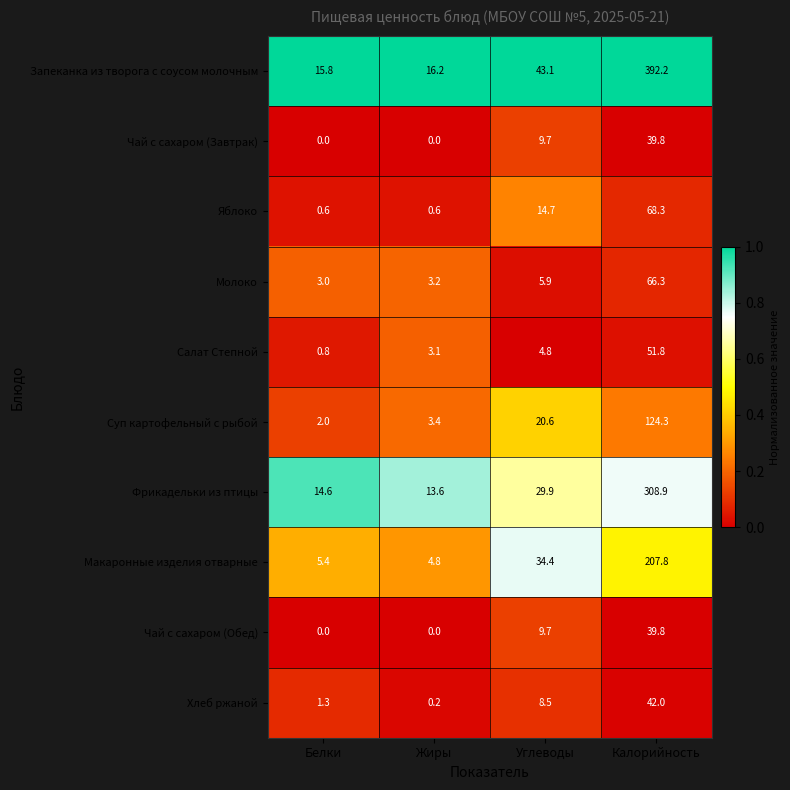

What is the maximum value for Суп картофельный с рыбой?

124.3